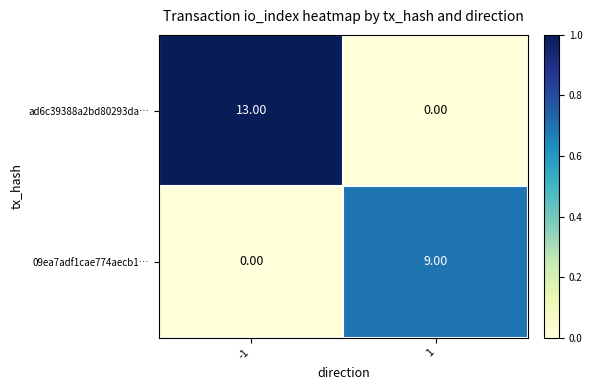

List the series in order of their overall mean, lowest first.

09ea7adf1cae774aecb1…, ad6c39388a2bd80293da…